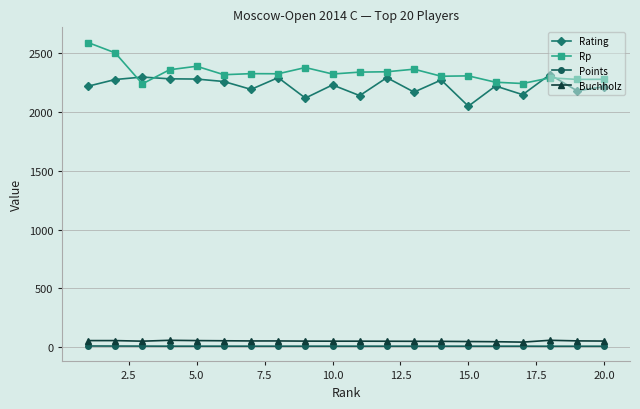

True or false: Buchholz and Rp cross at least once.

False